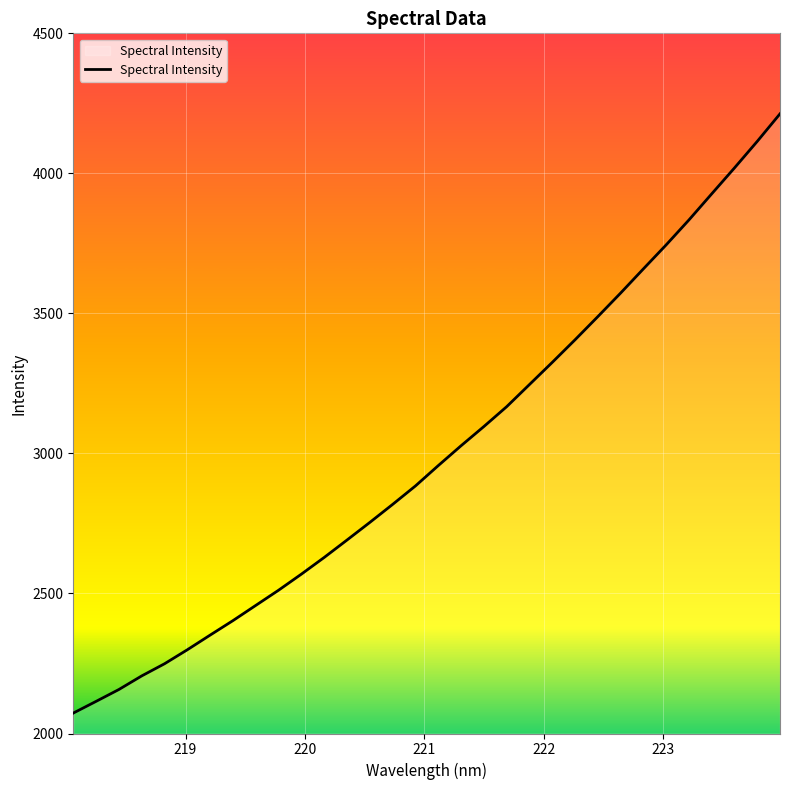

What is the difference between the maximum and minimum values?

2139.7